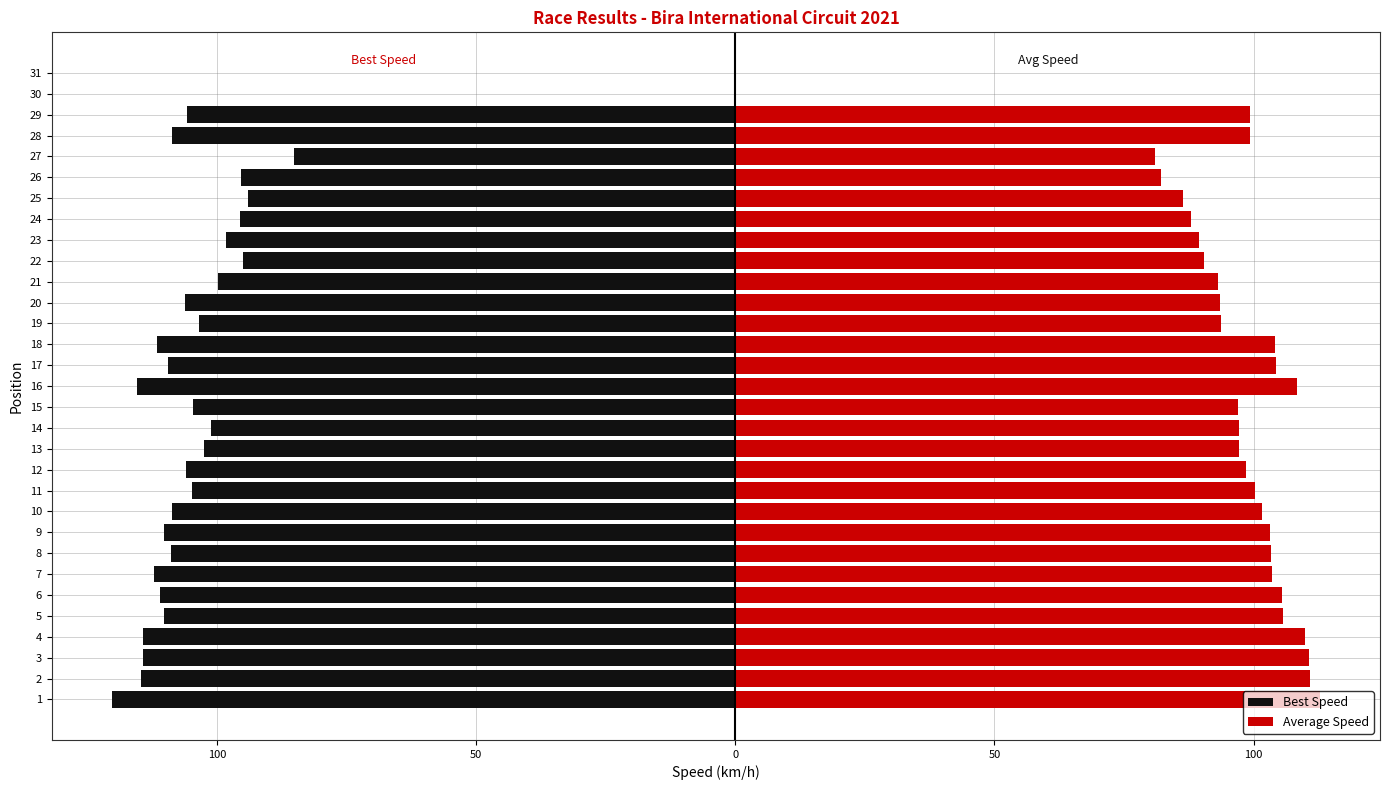

What is the label of the 19th bar from the right?

12